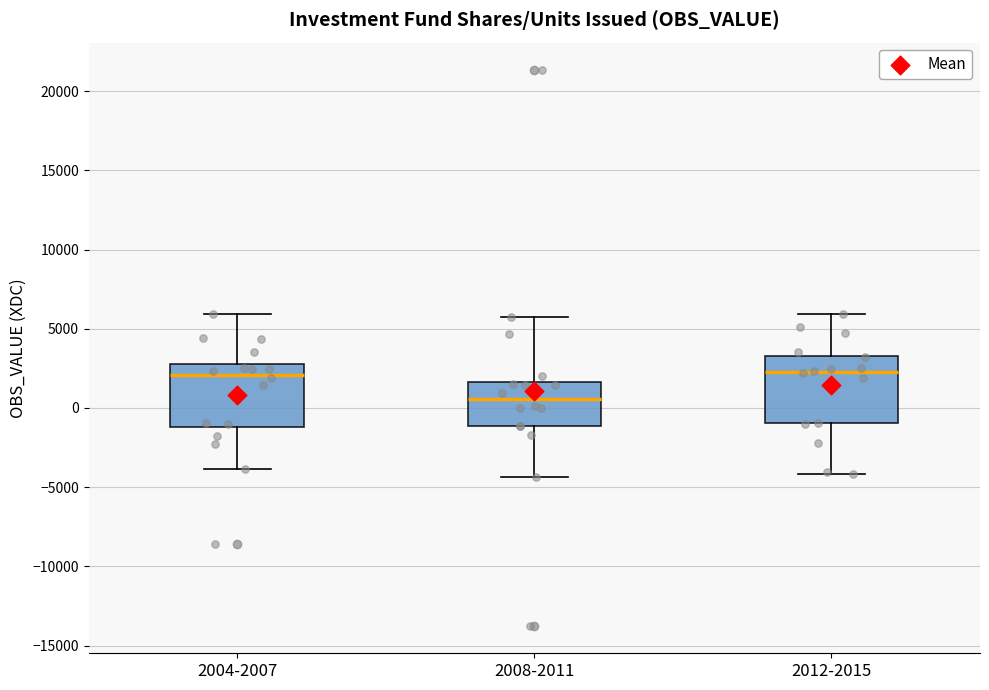

Reading left to right, transcribe this box plot: for each box, give where its median line is, the range the box spans, and where its two whiskers end, as read against the y-axis. The values are not printed on the chart, so give them approximately, as read against the axis.

2004-2007: median 2000, box -1000 to 3000, whiskers -4000 to 6000
2008-2011: median 500, box -1000 to 1500, whiskers -4500 to 5500
2012-2015: median 2000, box -1000 to 3500, whiskers -4000 to 6000